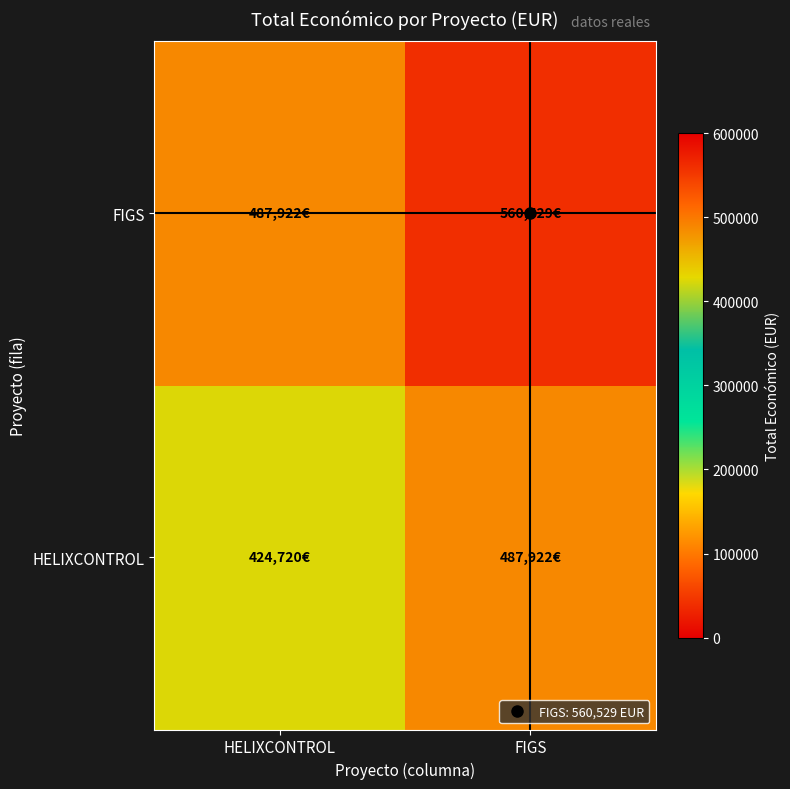

At which category is the sum across all series the highest?

FIGS